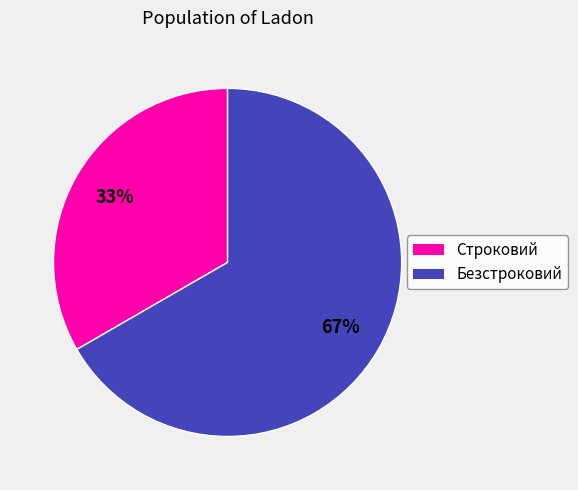

Does Безстроковий represent more than half of the total?

Yes